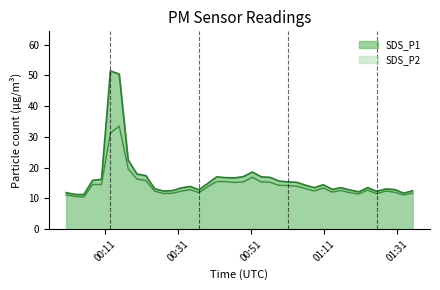

How many lines are shown in the chart?

2